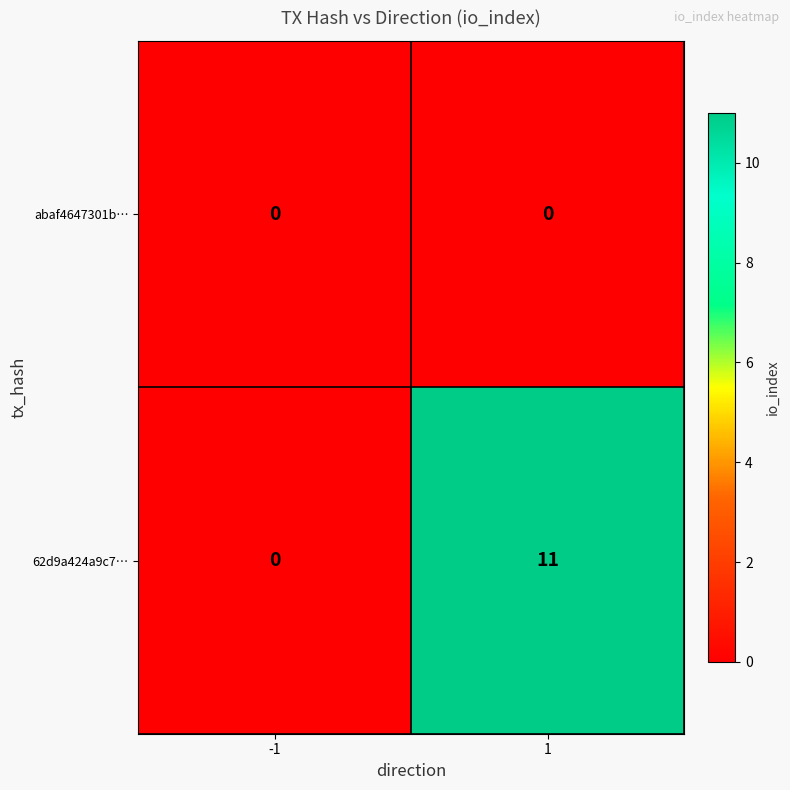

Which category has the highest value across all series?

1